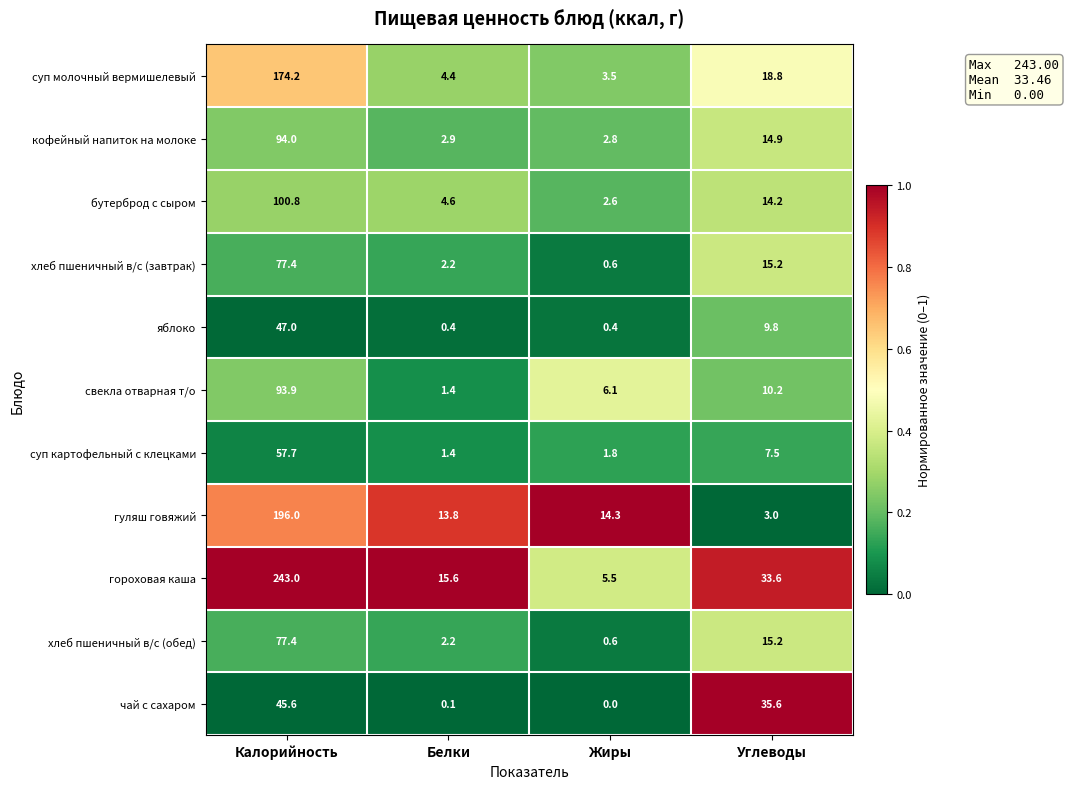

The хлеб пшеничный в/с (завтрак) series shows 7.0 at Углеводы. True or false?

False